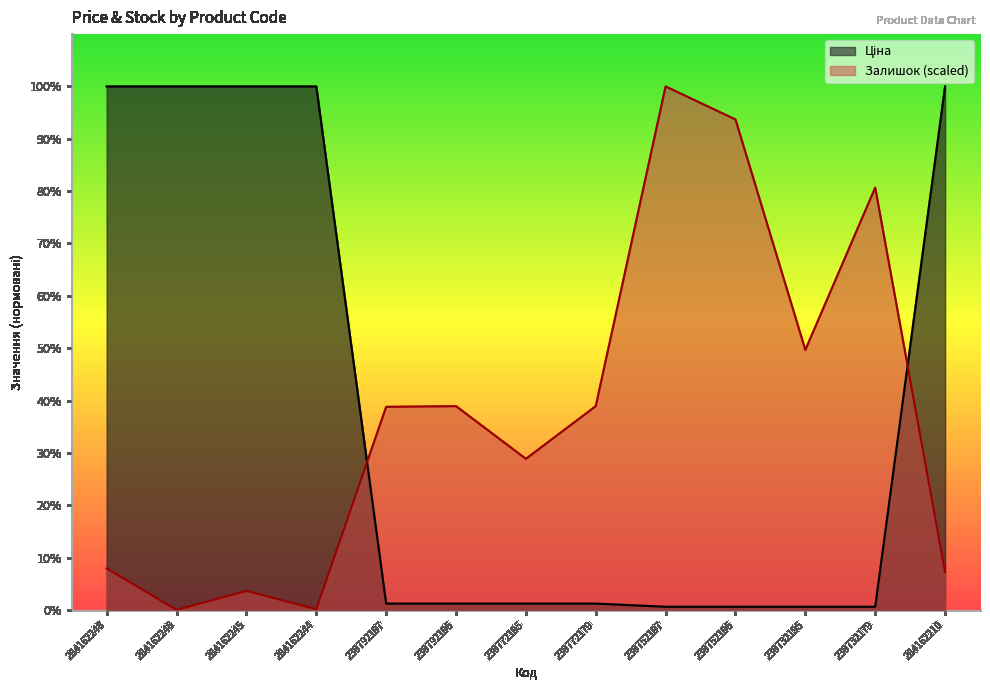

What is the sum of all Залишок values?

45997.3